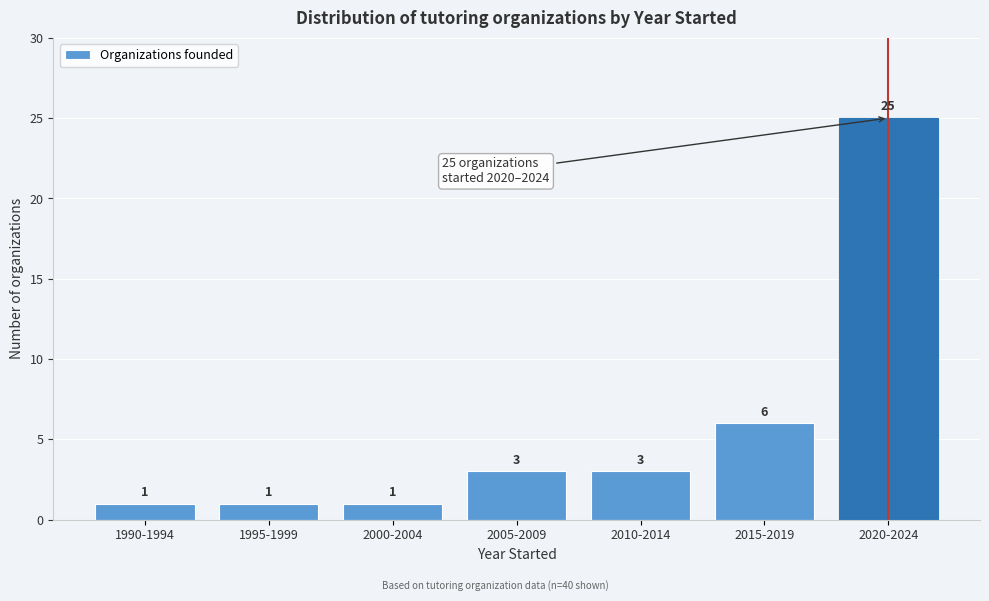

Reading left to right, extract all data points from this chart.

1	1	1	3	3	6	25